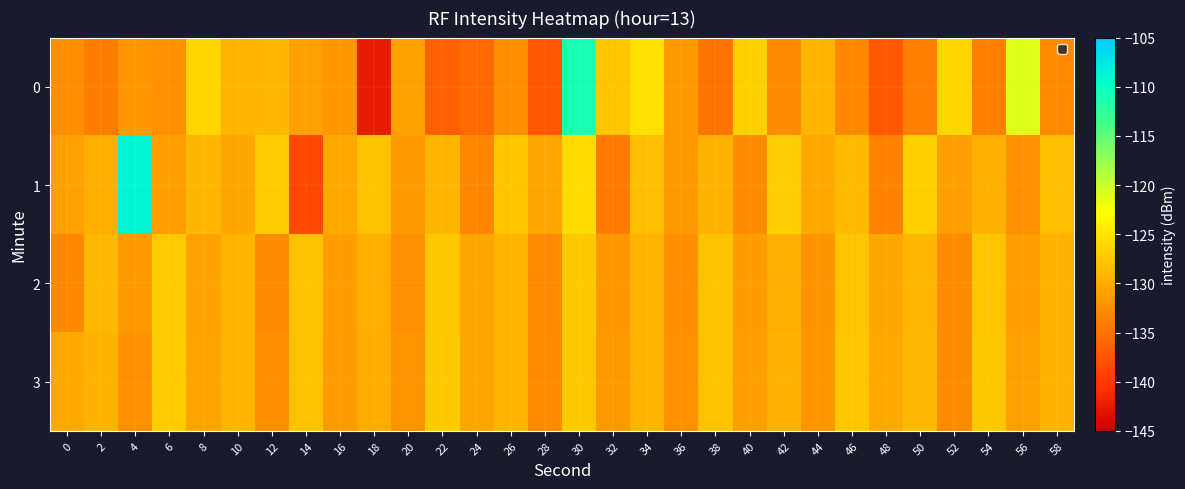

Rank the series at 30 from lowest to highest value.

2, 3, 1, 0